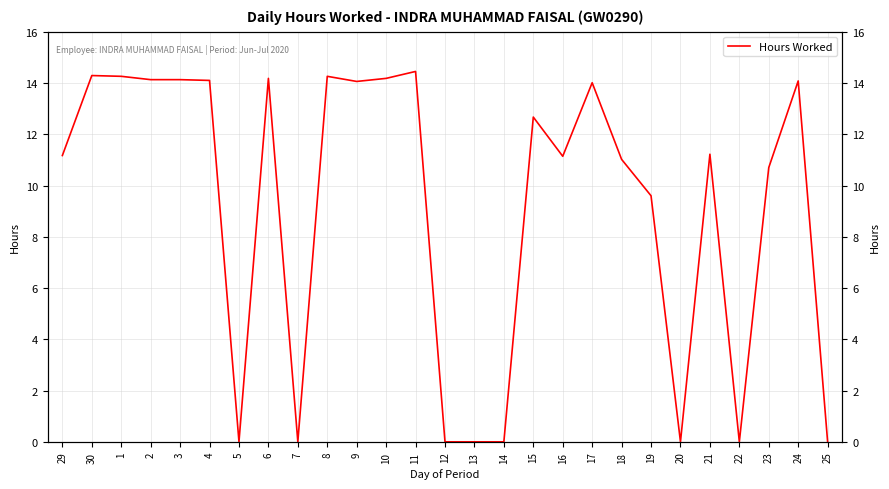

The chart shows a value of 24.1 at 30. True or false?

False